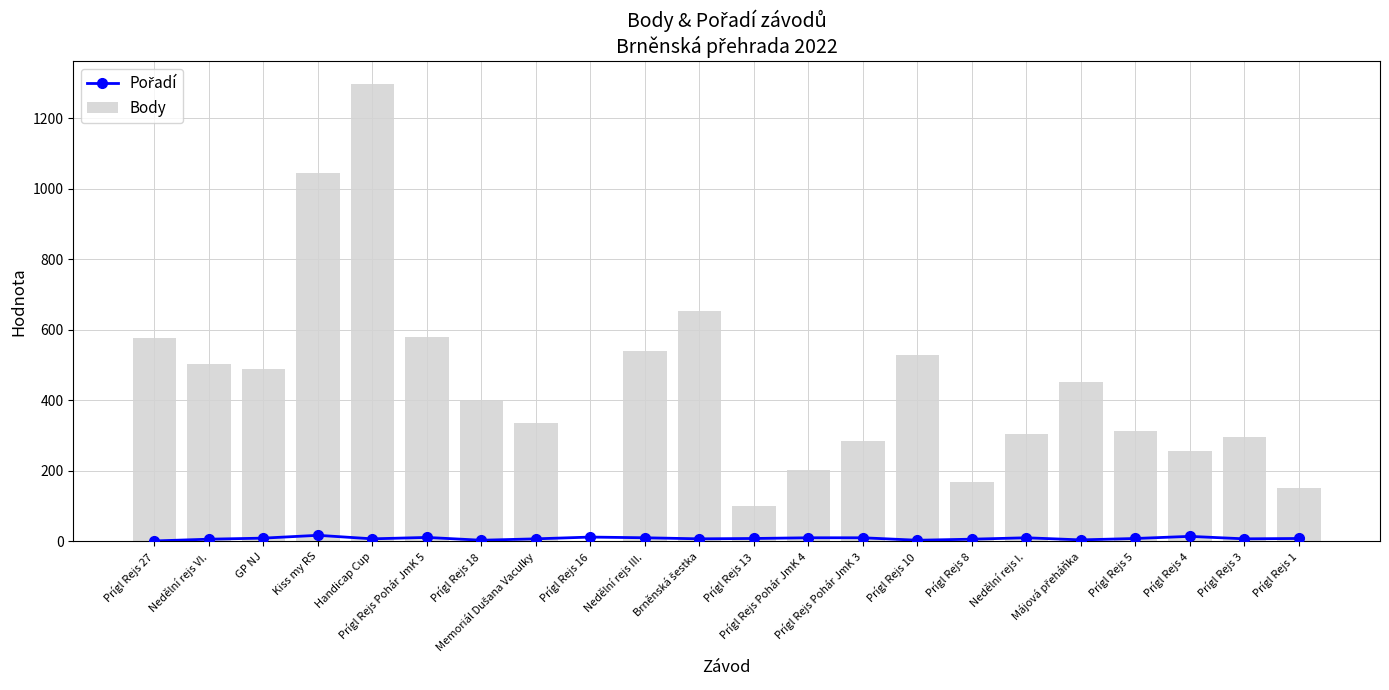

At how many categories does at least one series exceed 760?

2